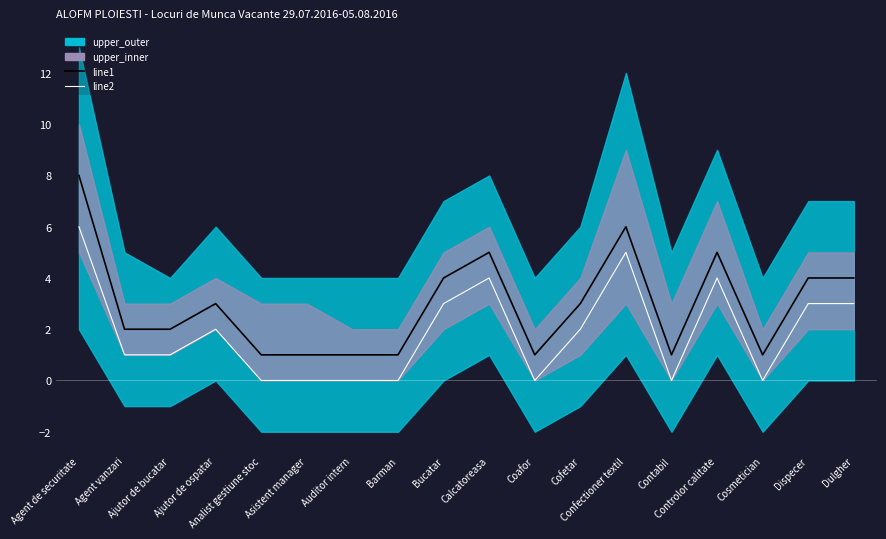

True or false: line2 and line1 cross at least once.

False